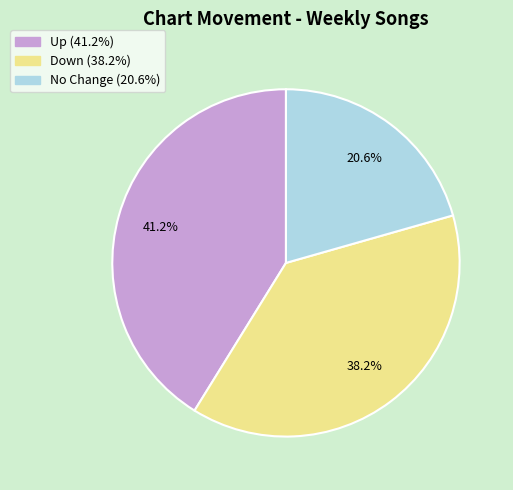

Is there a majority slice in this chart?

No